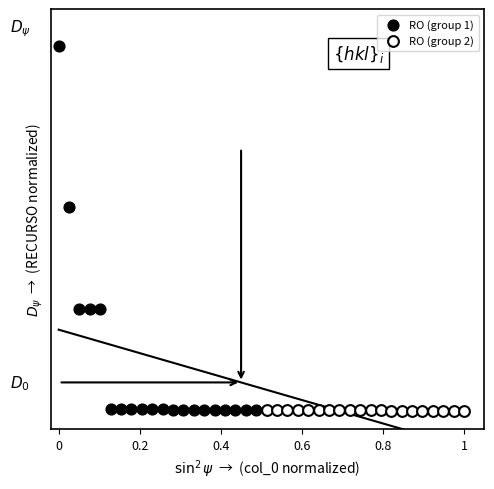

What are all the series names shown in the legend?

RO (group 1), RO (group 2)